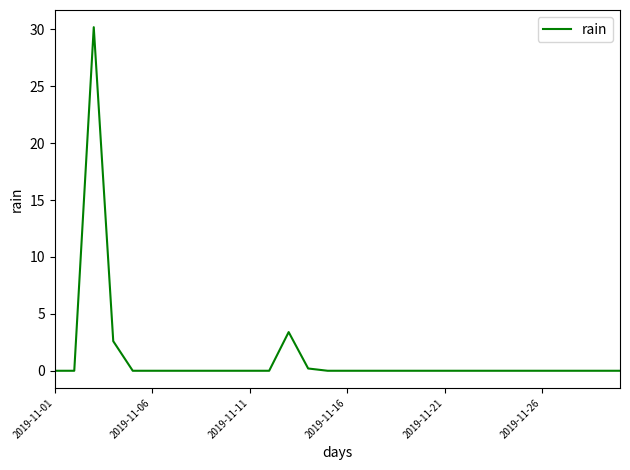

What is the difference between the maximum and minimum values?

30.2